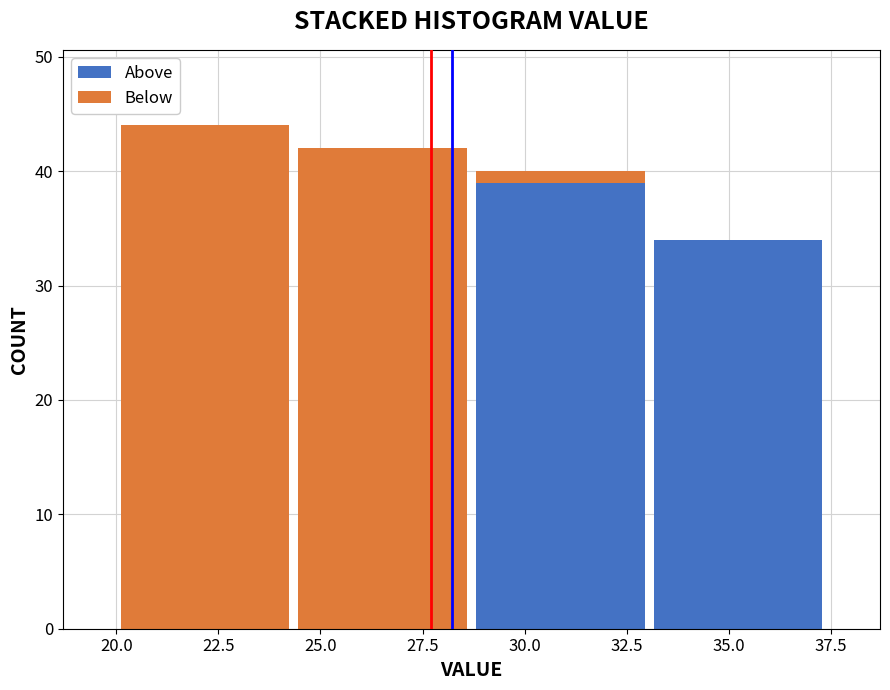

What is the total height of the stacked bar covering 20.00 to 24.35 on the x-axis? Neither the bar edges nor the heights are printed on the chart, so give them approximately, as read against the axes.

44